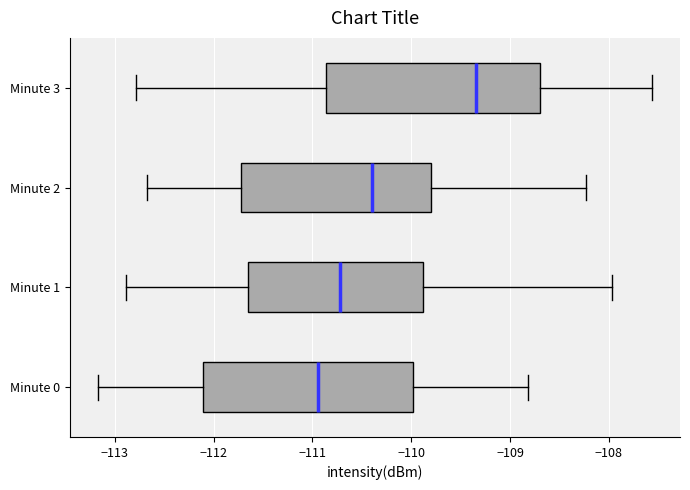

Which box's median line is the furthest to the left?

Minute 0